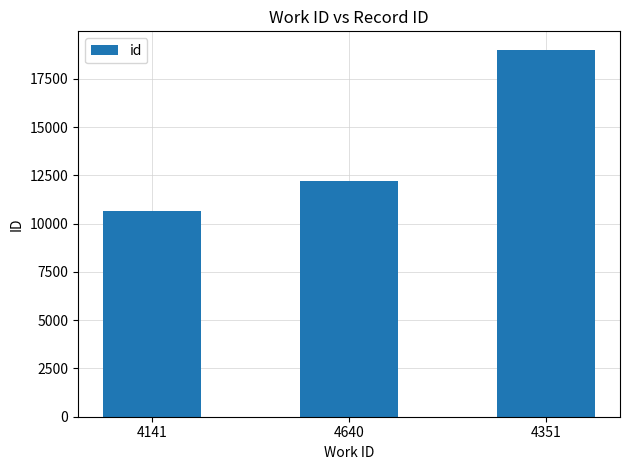

What is the minimum value shown in the chart?

10658